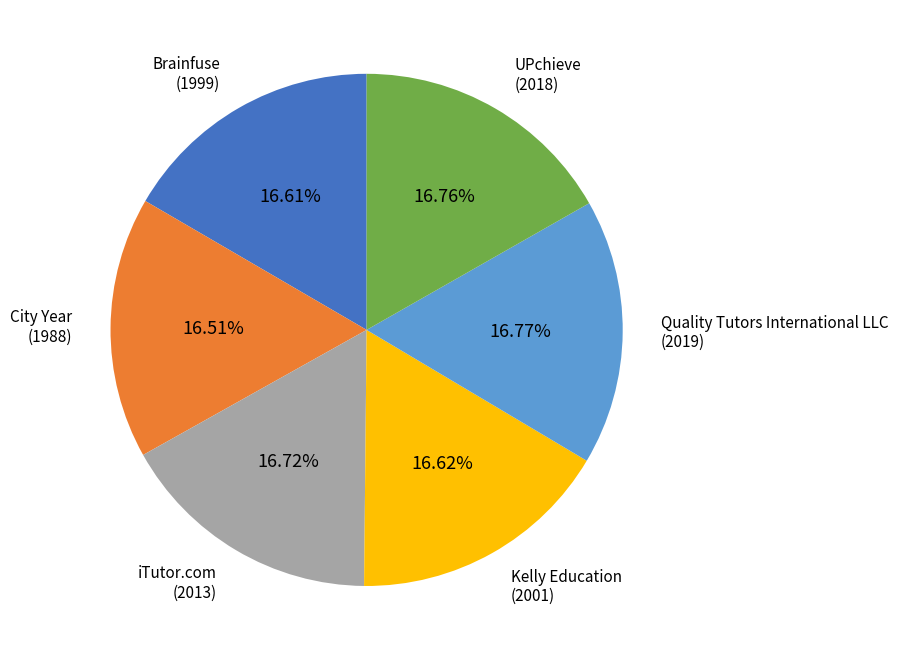

Is there a majority slice in this chart?

No